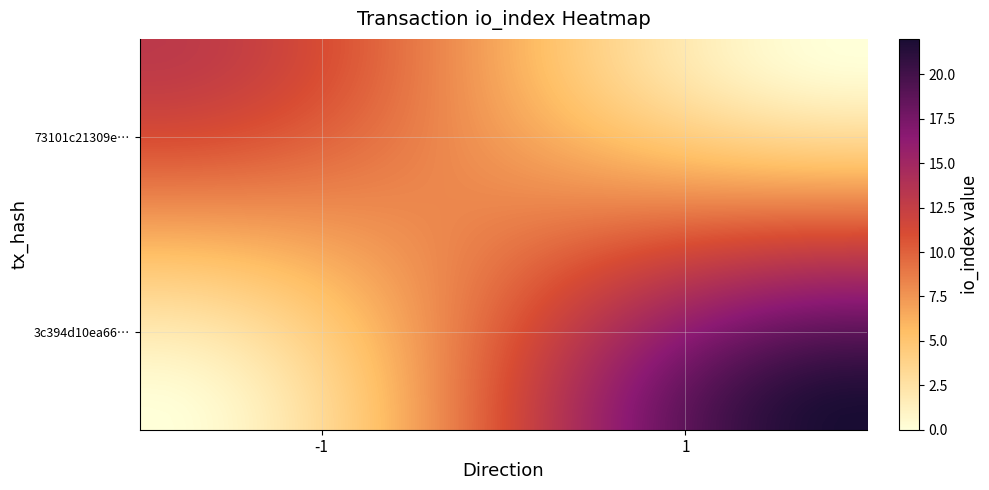

What is the maximum value shown in the chart?

22.0